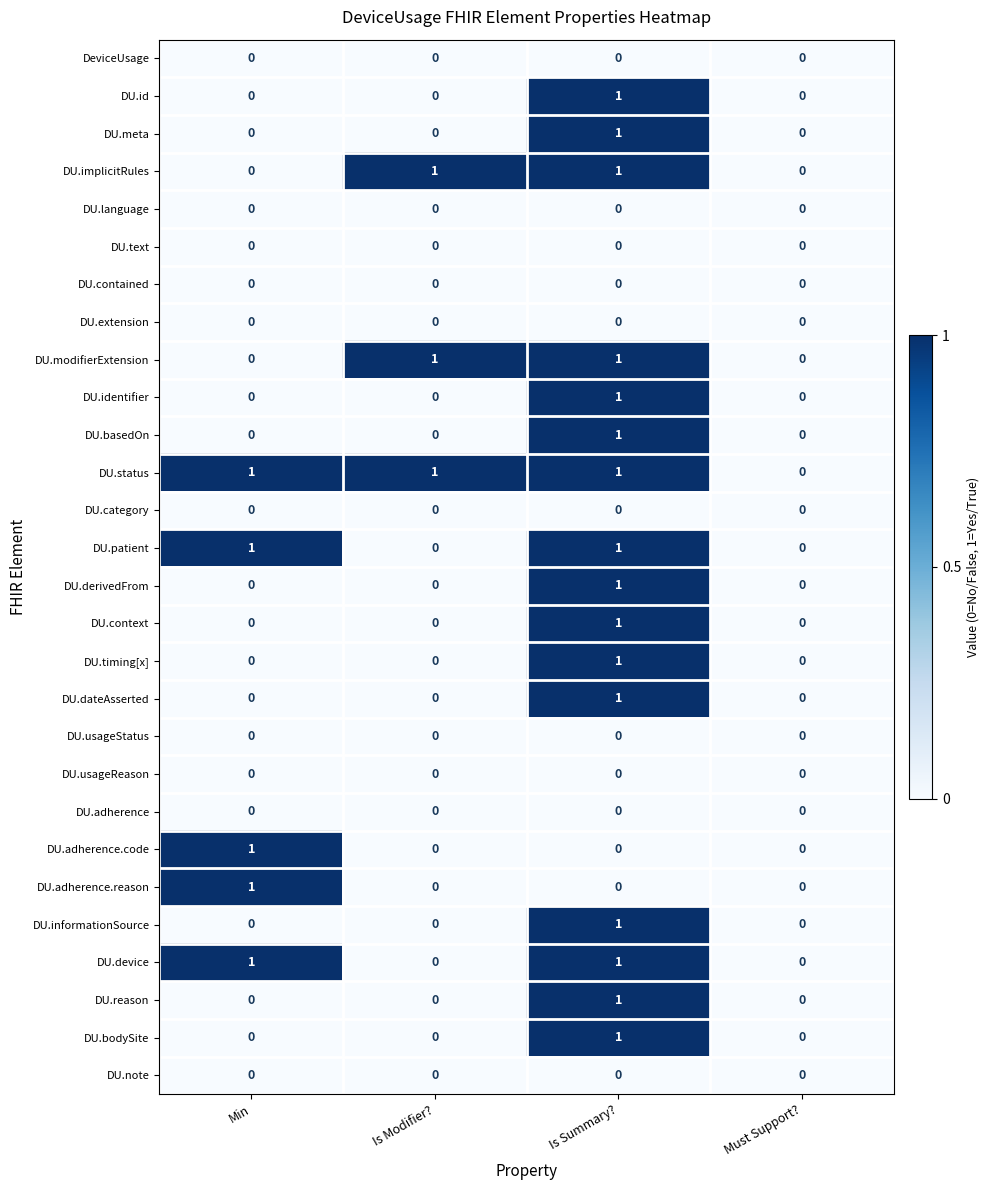

True or false: DU.meta has a value of 1 at Is Summary?.

True